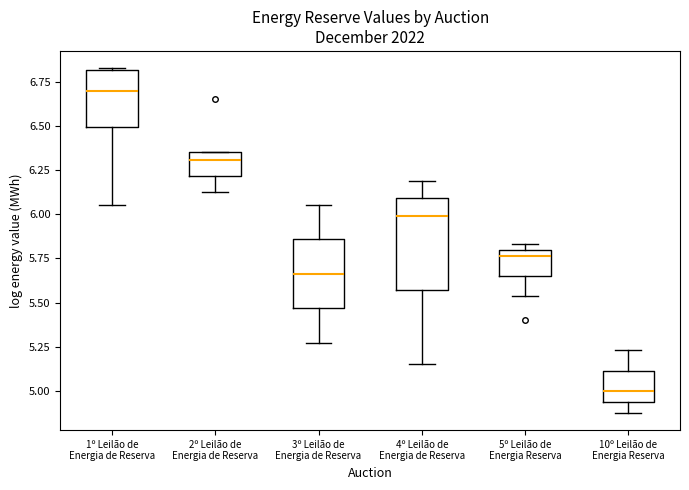

Comparing the boxes themselves (not the whiskers), which one is the tallest?

4º Leilão de Energia de Reserva